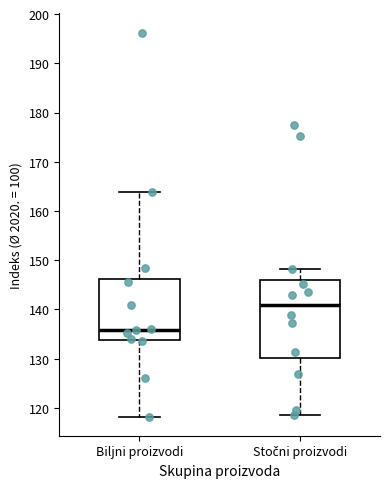

Where does the lower whisker of the box for Stočni proizvodi end on the y-axis? The values are not printed on the chart, so give them approximately, as read against the axis.

119